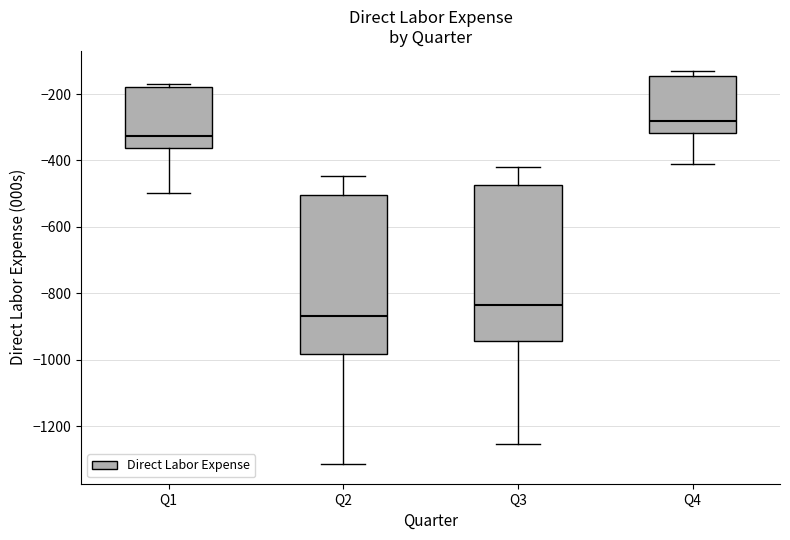

Reading left to right, read every box against the y-axis: the position of its median line, the range the box covers, and the ends of its whiskers. The values are not printed on the chart, so give them approximately, as read against the axis.

Q1: median -320, box -360 to -180, whiskers -500 to -180 (just above the box's upper edge)
Q2: median -860, box -980 to -500, whiskers -1320 to -440
Q3: median -840, box -940 to -480, whiskers -1260 to -420
Q4: median -280, box -320 to -140, whiskers -400 to -120